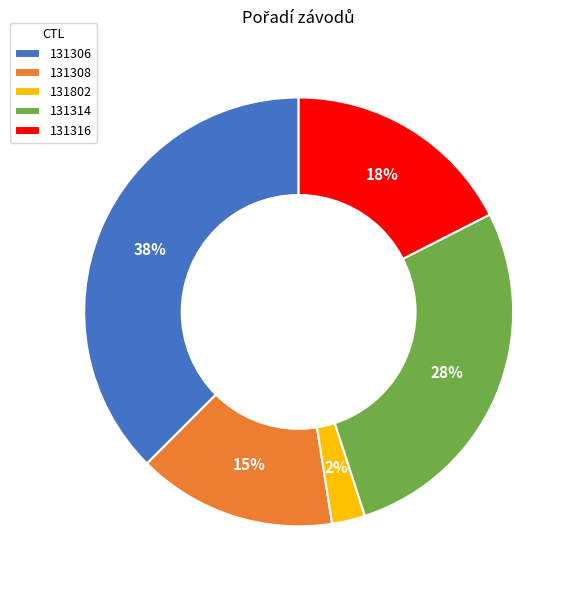

Rank the categories by value from lowest to highest.

131802, 131308, 131316, 131314, 131306